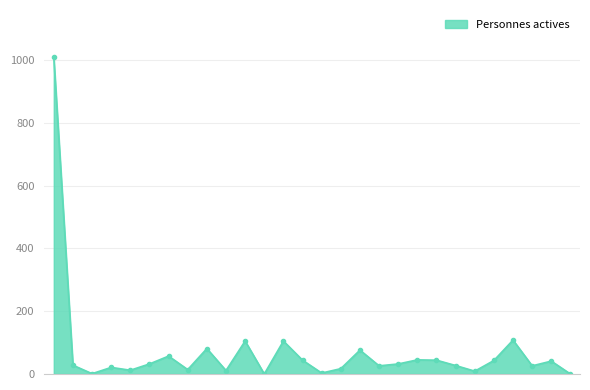

How many lines are shown in the chart?

1